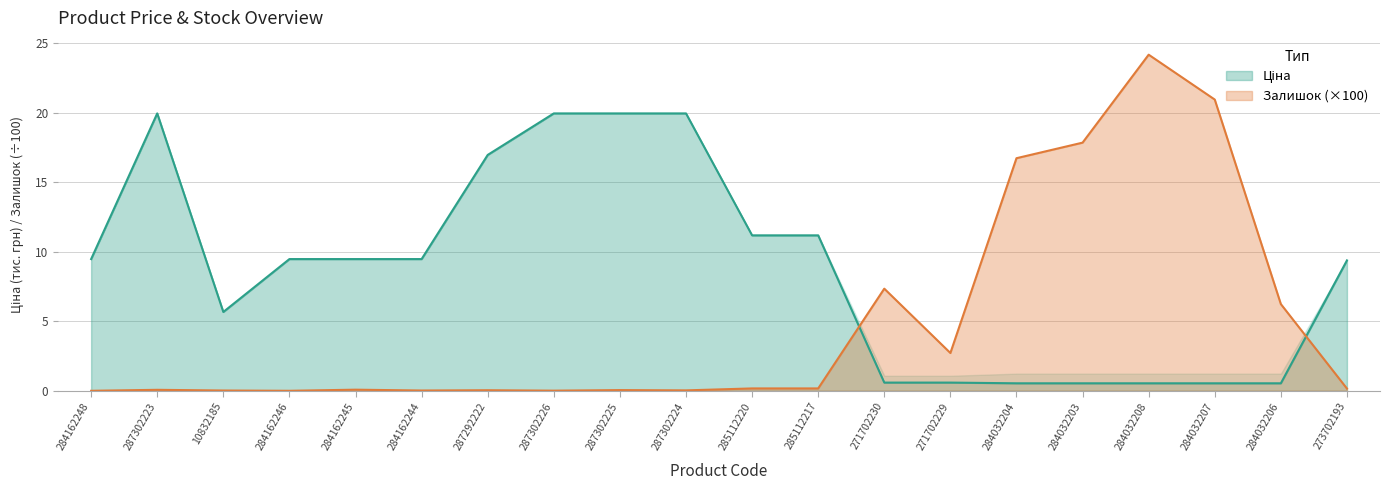

At how many categories does at least one series exceed 2?

20